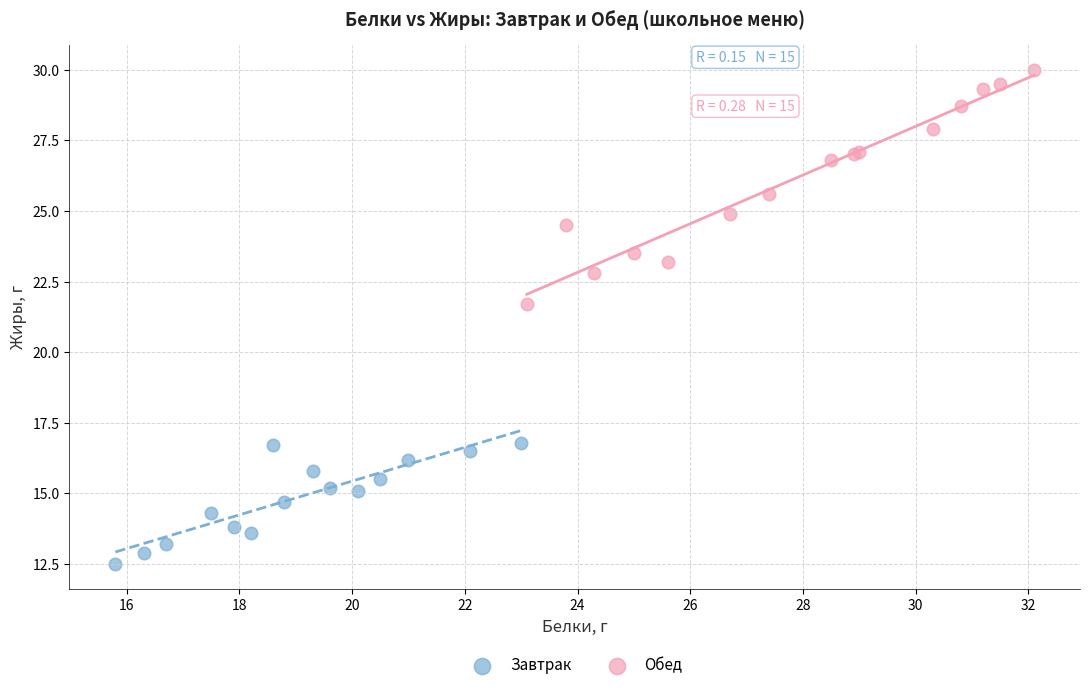

Which series reaches the minimum Y coordinate?

Завтрак